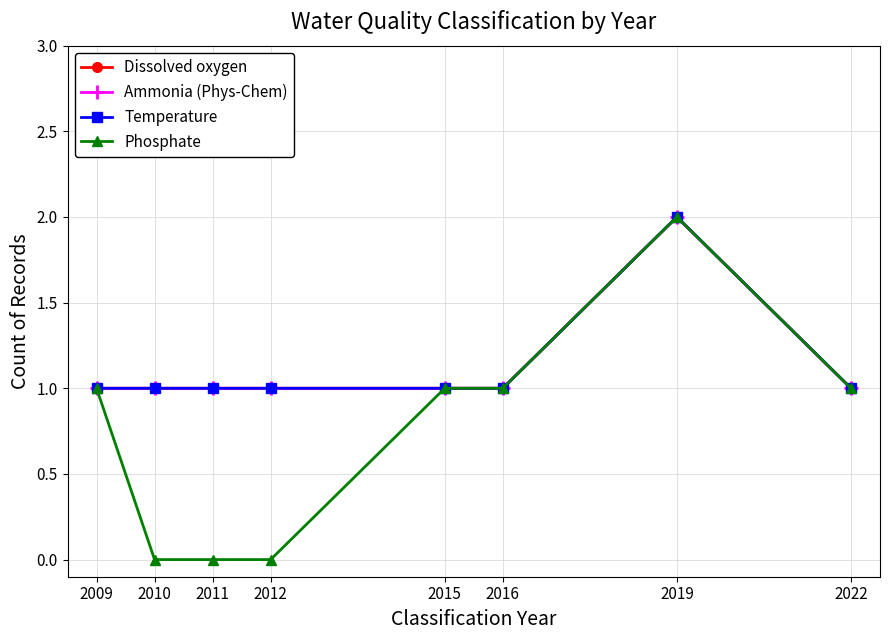

Is this an area chart (filled region under the line)?

No